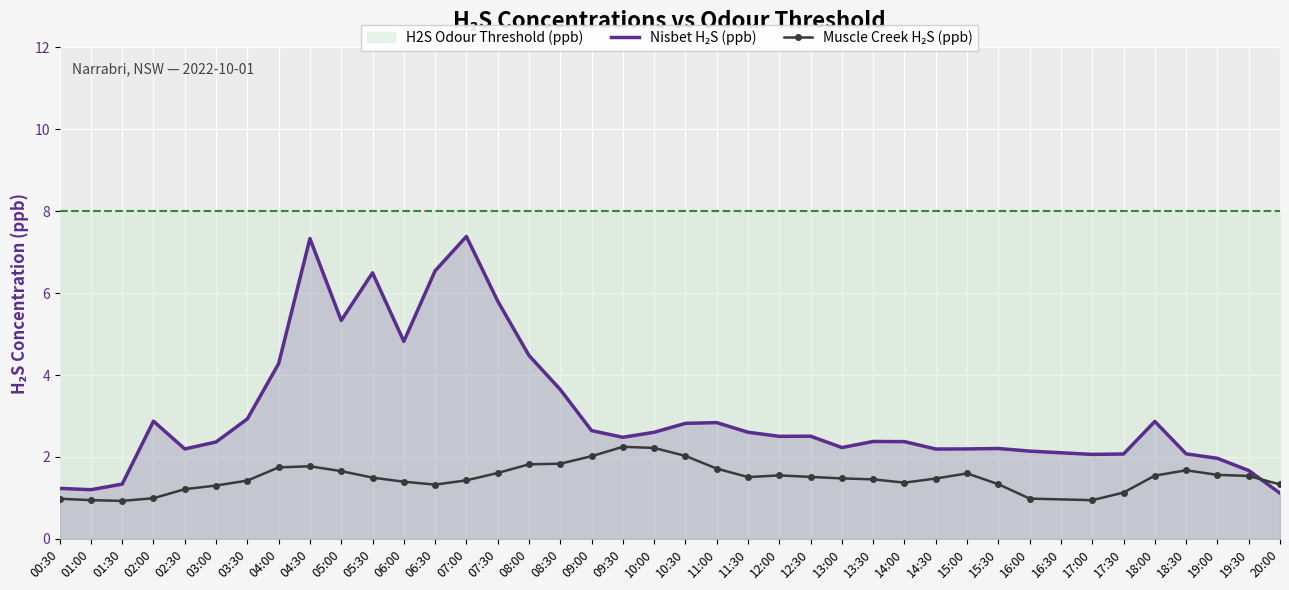

What is the spread (max minus min) of values at 05:00?

3.7